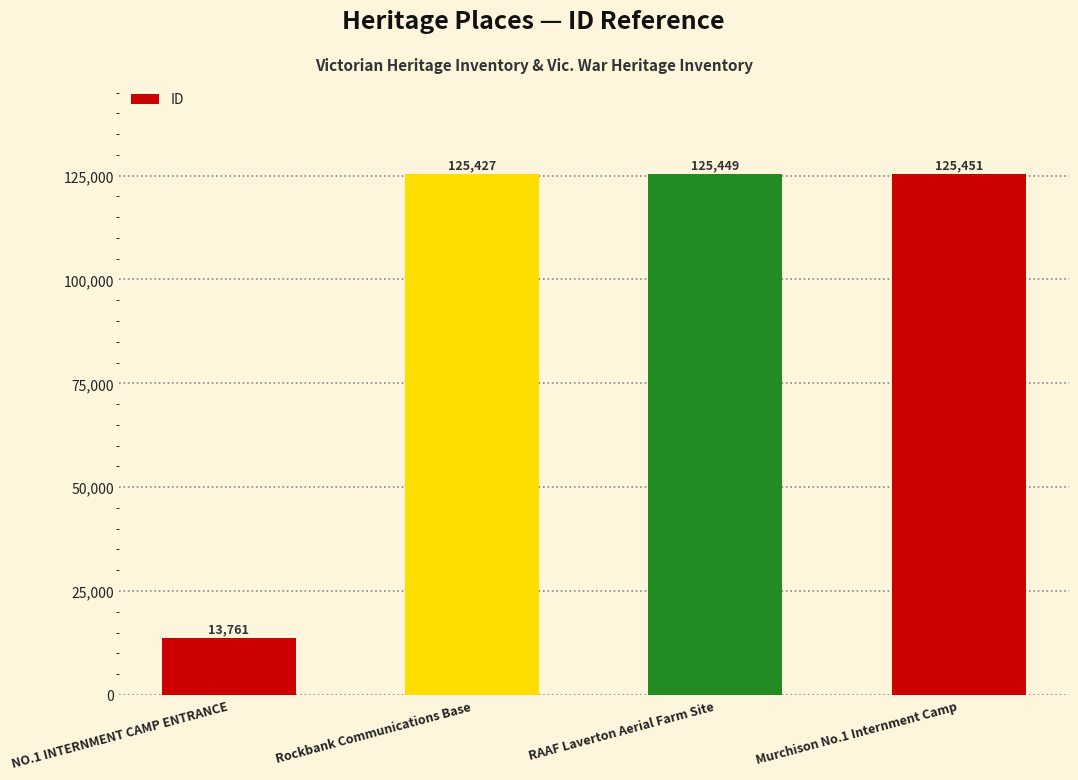

Are the bars grouped side by side (vs. stacked)?

No